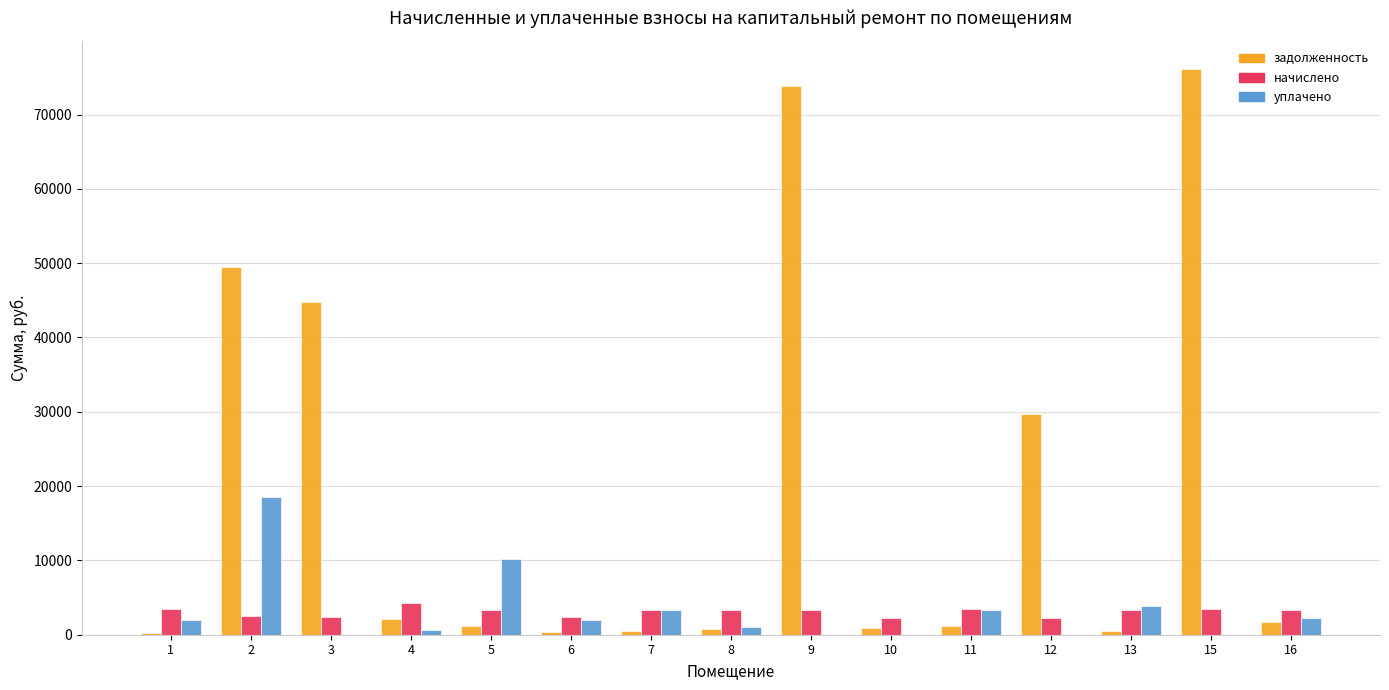

What are all the series names shown in the legend?

задолженность, начислено, уплачено